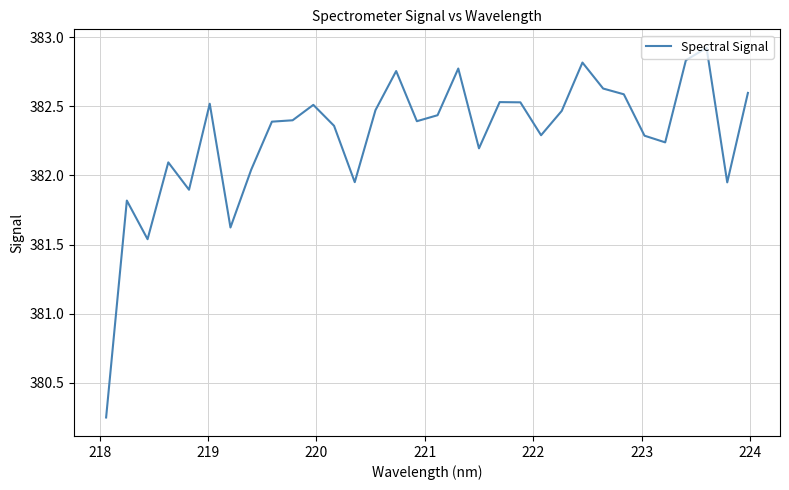

How many lines are shown in the chart?

1